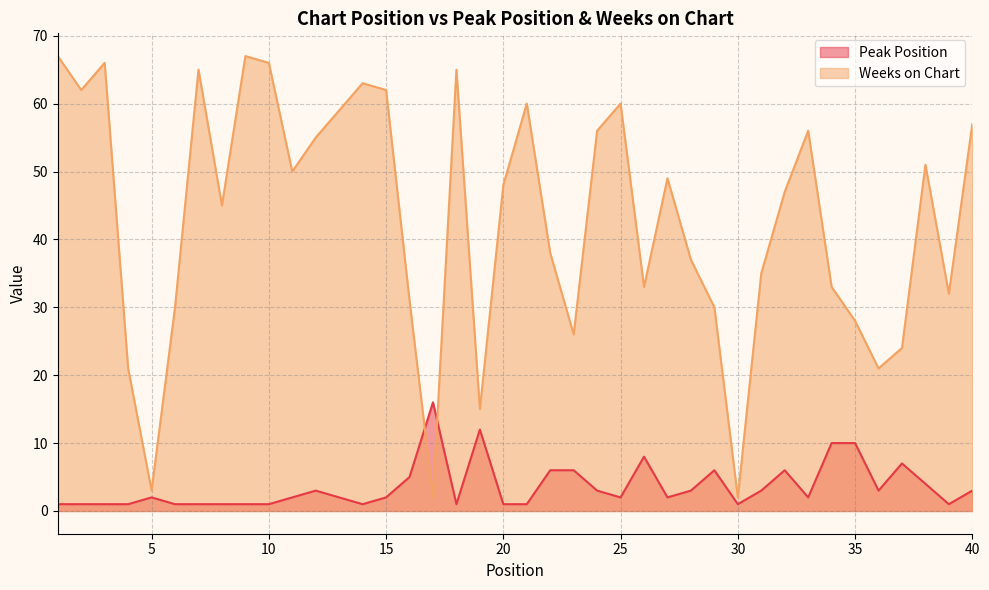

How many categories are shown in the chart?

40